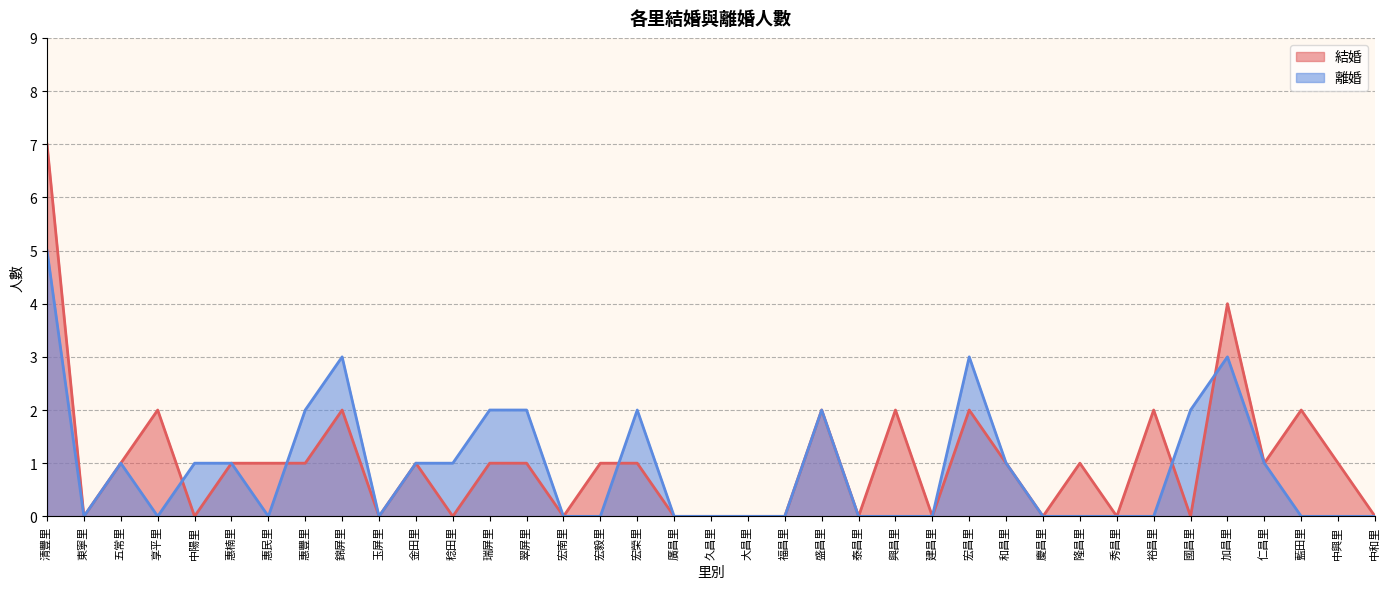

What is the greatest value displayed?

7